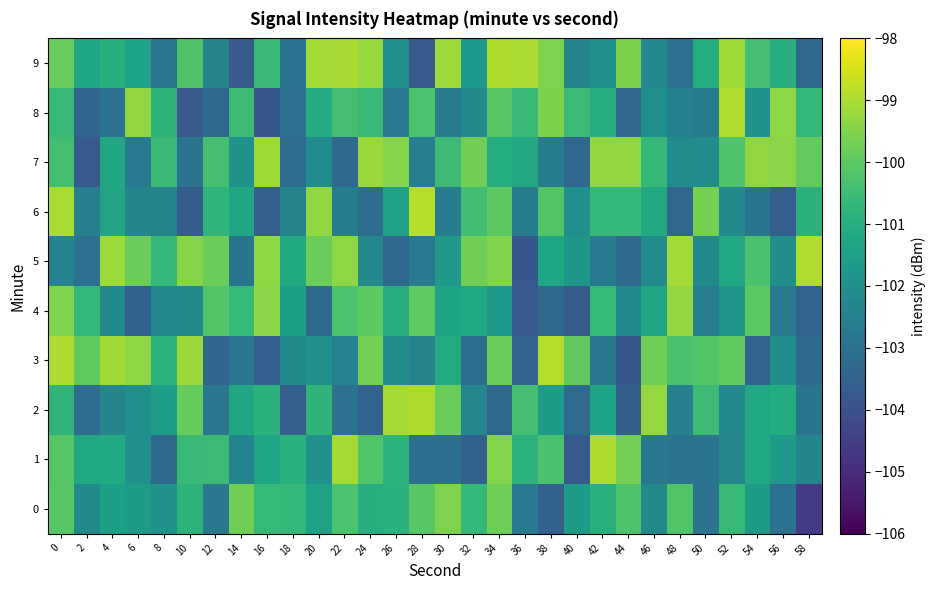

Reading left to right, what are all the values shown in this chart?

0: 0=-100.1	2=-102.2	4=-101.5	6=-101.6	8=-101.9	10=-100.8	12=-102.8	14=-99.7	16=-100.6	18=-100.7	20=-101.4	22=-100.3	24=-101.0	26=-100.9	28=-100.1	30=-99.6	32=-100.7	34=-99.8	36=-102.7	38=-103.5	40=-101.6	42=-100.9	44=-100.2	46=-102.2	48=-100.2	50=-103.0	52=-100.6	54=-101.6	56=-103.0	58=-104.6
1: 0=-100.1	2=-101.2	4=-101.1	6=-102.0	8=-103.2	10=-100.6	12=-100.6	14=-102.4	16=-101.3	18=-100.9	20=-102.0	22=-99.1	24=-100.2	26=-100.8	28=-103.0	30=-103.0	32=-103.5	34=-99.5	36=-100.8	38=-100.3	40=-103.7	42=-99.0	44=-99.7	46=-102.8	48=-102.9	50=-102.9	52=-102.3	54=-101.2	56=-101.7	58=-102.4
2: 0=-100.8	2=-103.1	4=-102.4	6=-102.0	8=-101.5	10=-99.9	12=-102.8	14=-101.3	16=-100.9	18=-103.6	20=-100.8	22=-103.0	24=-103.5	26=-99.1	28=-99.0	30=-99.8	32=-102.3	34=-103.3	36=-100.4	38=-101.6	40=-103.2	42=-101.3	44=-103.7	46=-99.3	48=-102.5	50=-100.5	52=-102.3	54=-101.2	56=-101.1	58=-102.9
3: 0=-99.0	2=-99.9	4=-99.1	6=-99.4	8=-100.8	10=-99.2	12=-103.4	14=-102.8	16=-103.6	18=-102.2	20=-101.9	22=-102.5	24=-99.7	26=-102.0	28=-102.4	30=-101.1	32=-103.1	34=-99.8	36=-103.5	38=-98.9	40=-100.0	42=-102.8	44=-103.8	46=-99.7	48=-100.3	50=-100.2	52=-100.0	54=-103.5	56=-102.0	58=-103.2
4: 0=-99.5	2=-100.7	4=-102.2	6=-103.5	8=-102.3	10=-102.2	12=-100.2	14=-100.6	16=-99.4	18=-101.5	20=-103.2	22=-100.3	24=-100.0	26=-101.0	28=-100.0	30=-101.4	32=-101.2	34=-101.7	36=-103.7	38=-103.3	40=-103.7	42=-100.6	44=-102.3	46=-101.3	48=-99.3	50=-102.6	52=-101.8	54=-100.0	56=-102.7	58=-103.4
5: 0=-102.4	2=-103.0	4=-99.2	6=-99.8	8=-100.7	10=-99.5	12=-99.8	14=-102.9	16=-99.4	18=-101.1	20=-99.8	22=-99.3	24=-102.2	26=-103.3	28=-102.7	30=-101.7	32=-99.7	34=-99.5	36=-103.8	38=-101.3	40=-101.7	42=-102.7	44=-103.2	46=-102.1	48=-99.1	50=-102.2	52=-101.2	54=-100.3	56=-102.0	58=-99.0
6: 0=-99.0	2=-102.6	4=-101.3	6=-102.3	8=-102.4	10=-103.6	12=-100.8	14=-101.3	16=-103.6	18=-102.4	20=-99.3	22=-102.6	24=-103.1	26=-101.4	28=-98.9	30=-102.6	32=-100.5	34=-100.0	36=-102.6	38=-100.2	40=-102.0	42=-100.7	44=-100.7	46=-101.1	48=-103.4	50=-99.6	52=-102.2	54=-102.9	56=-103.6	58=-100.9
7: 0=-100.4	2=-103.7	4=-101.3	6=-102.7	8=-100.6	10=-103.0	12=-100.4	14=-101.9	16=-99.1	18=-103.1	20=-102.1	22=-103.3	24=-99.2	26=-99.4	28=-102.5	30=-100.5	32=-99.7	34=-101.0	36=-101.2	38=-102.6	40=-103.4	42=-99.3	44=-99.3	46=-100.7	48=-102.1	50=-102.1	52=-100.2	54=-99.3	56=-99.4	58=-99.9
8: 0=-100.6	2=-103.4	4=-103.0	6=-99.3	8=-100.8	10=-103.8	12=-103.3	14=-100.5	16=-103.8	18=-103.0	20=-101.1	22=-100.4	24=-100.6	26=-102.7	28=-100.3	30=-102.6	32=-102.2	34=-100.1	36=-100.6	38=-99.6	40=-100.5	42=-101.0	44=-103.4	46=-102.0	48=-102.5	50=-102.6	52=-99.0	54=-101.9	56=-99.4	58=-100.7
9: 0=-99.9	2=-101.3	4=-100.9	6=-101.4	8=-102.8	10=-100.2	12=-102.4	14=-103.7	16=-100.6	18=-102.9	20=-99.1	22=-99.1	24=-99.3	26=-102.0	28=-103.7	30=-99.2	32=-101.7	34=-99.0	36=-99.0	38=-99.6	40=-102.4	42=-101.9	44=-99.6	46=-102.2	48=-103.0	50=-101.0	52=-99.1	54=-100.3	56=-101.0	58=-103.3